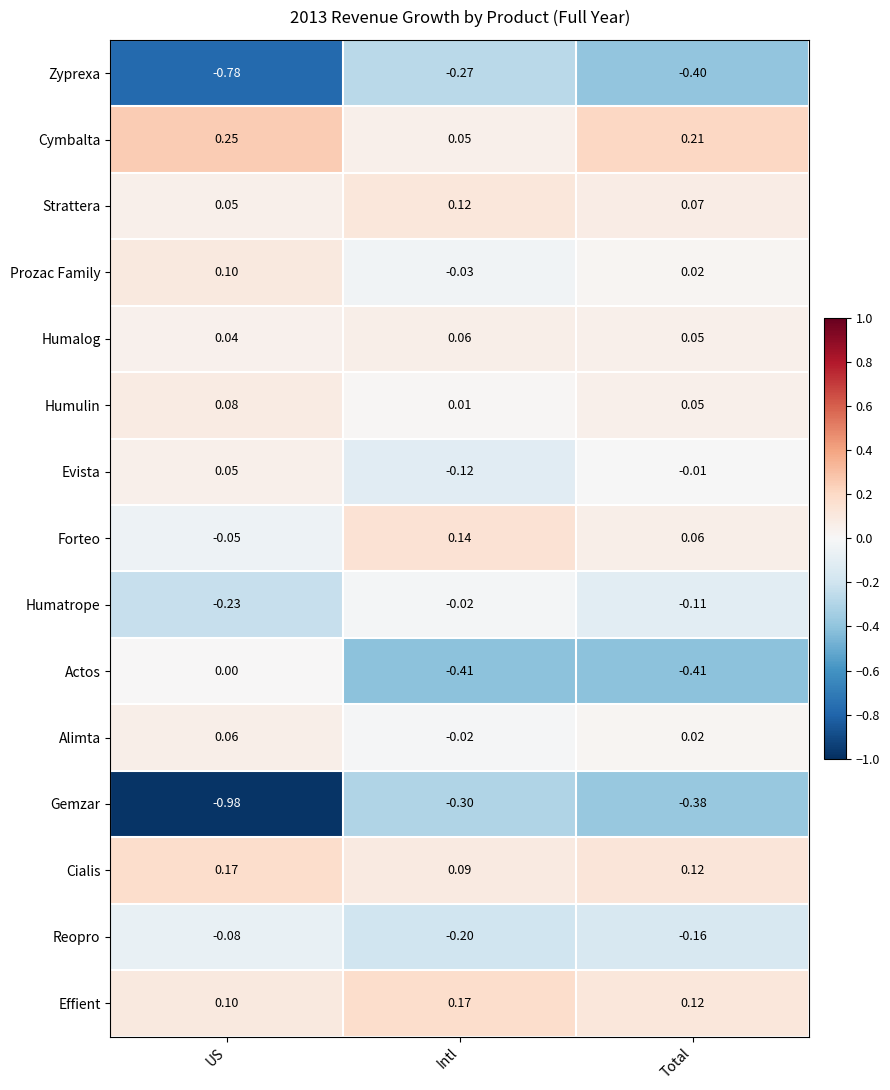

Which series changed the most between US and Intl?

Gemzar